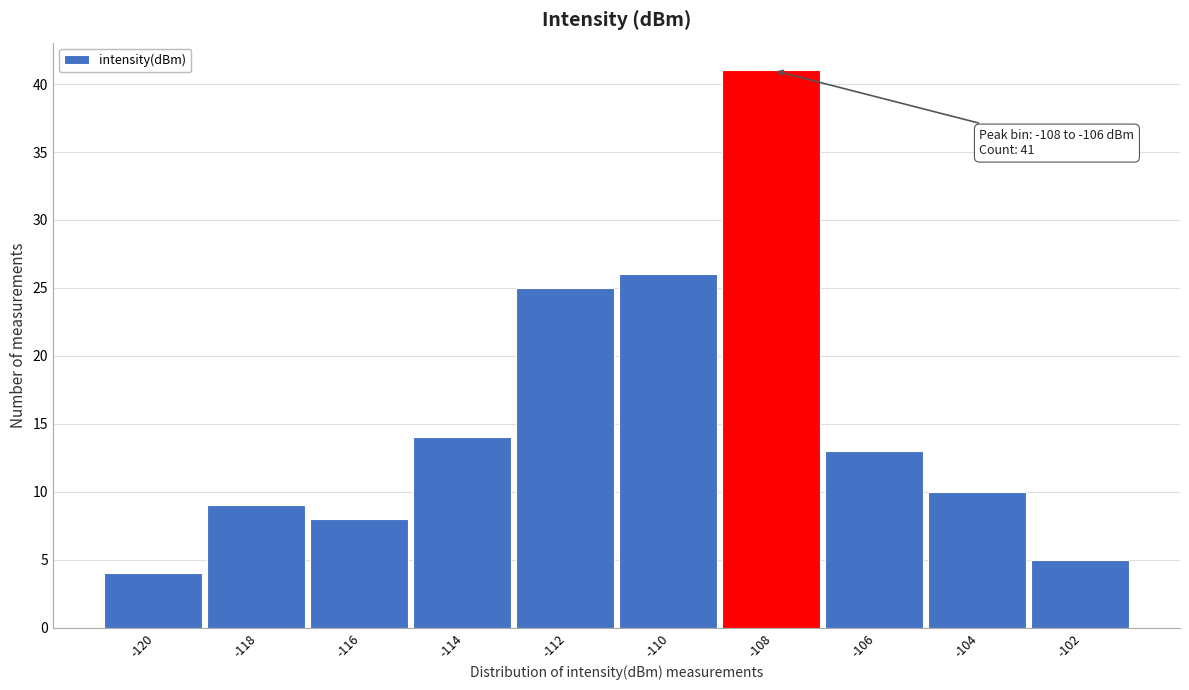

Reading right to left, extract all data points from this chart.

5	10	13	41	26	25	14	8	9	4